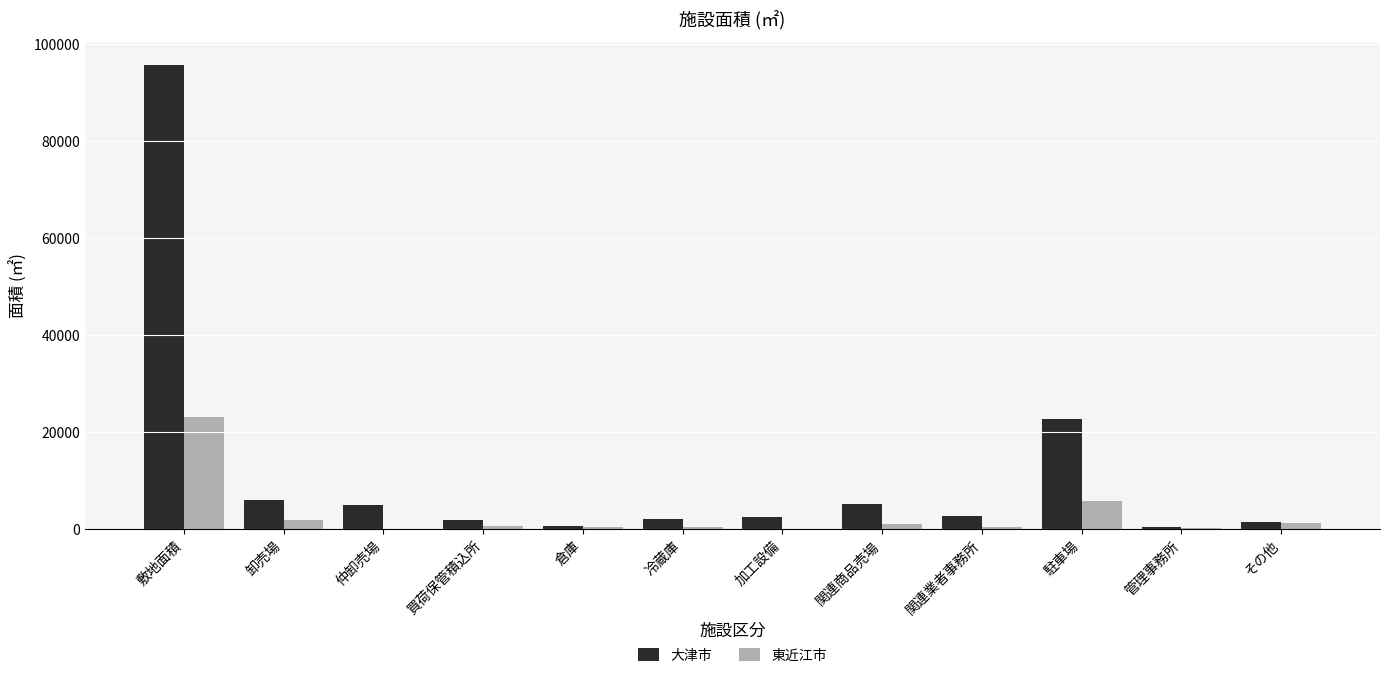

What is the sum of all 大津市 values?

145568